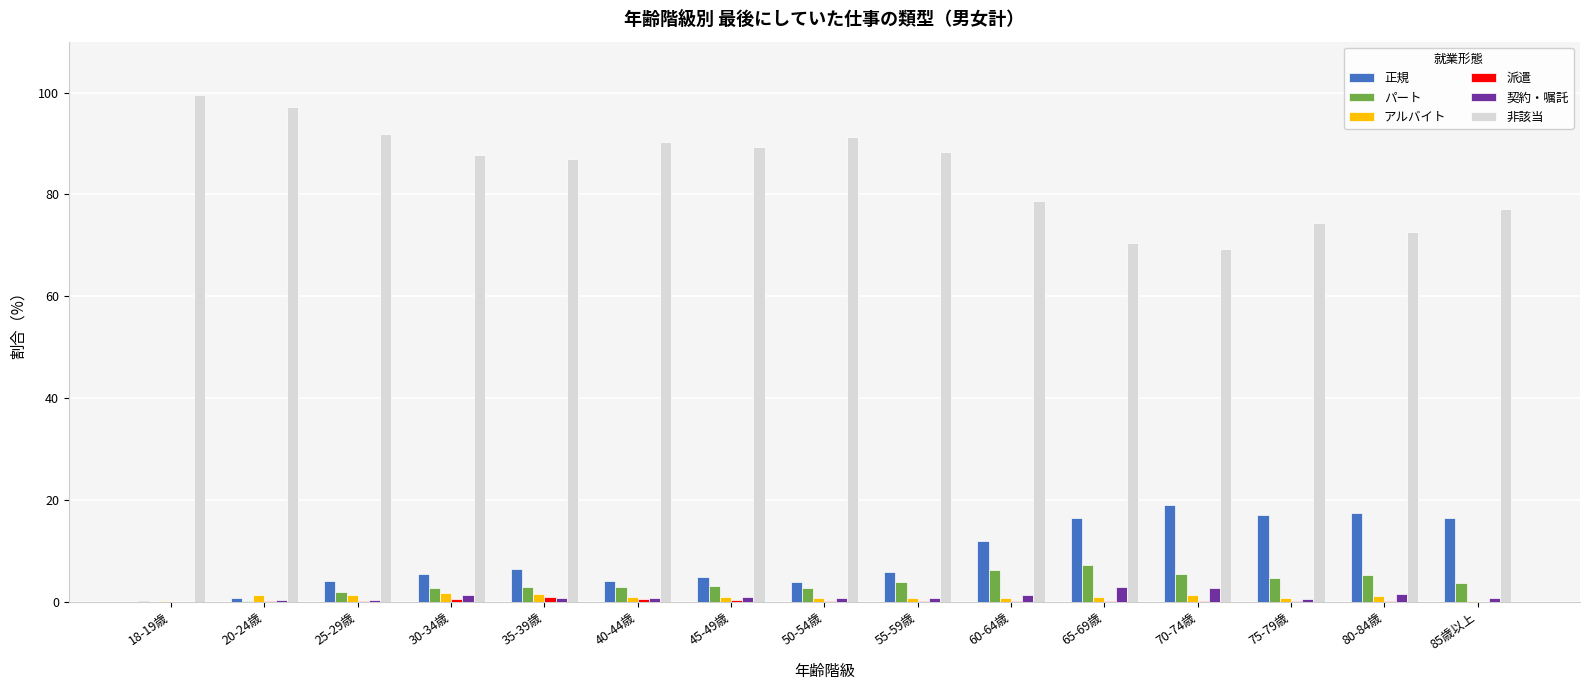

Which label corresponds to the largest value in the chart?

18-19歳